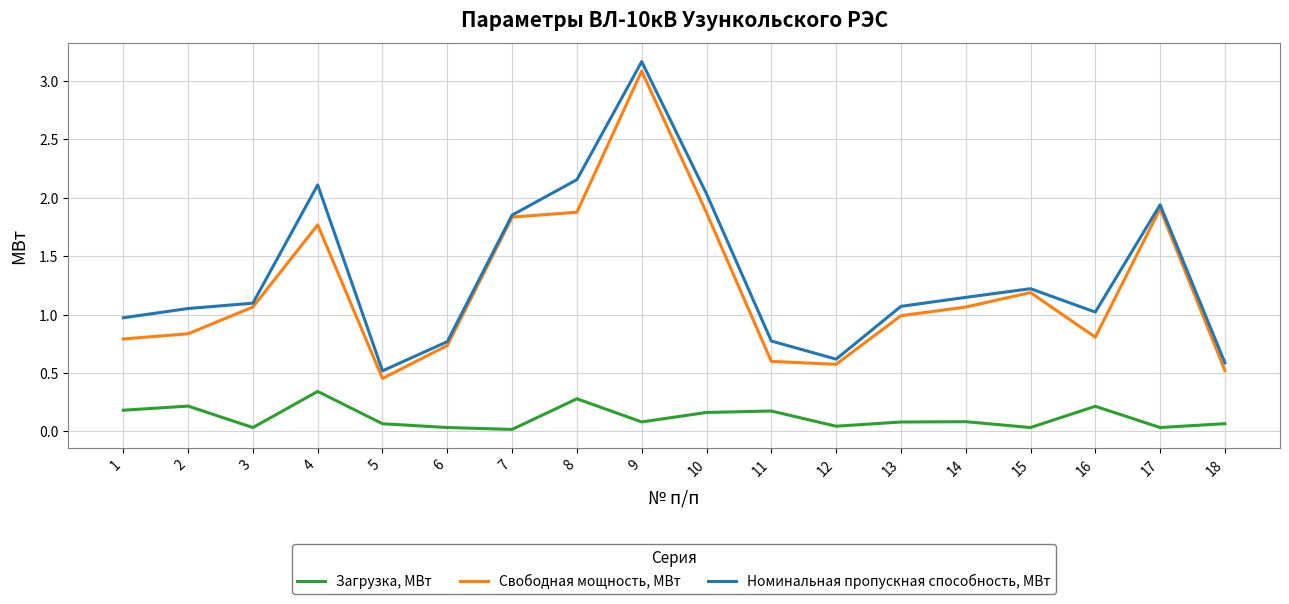

What is the difference between the highest and lowest values at 4?

1.8